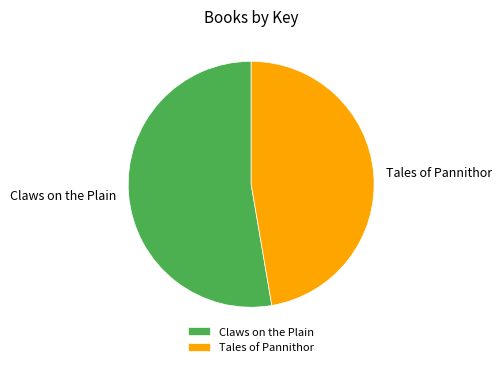

True or false: Claws on the Plain accounts for 66% of the total.

False